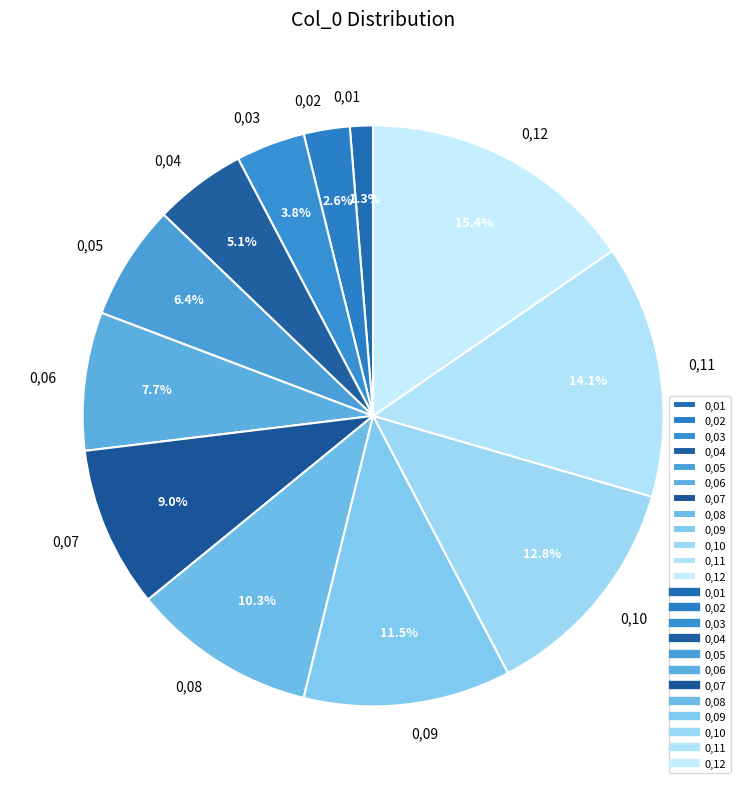

Is there any slice that represents more than half of the pie?

No